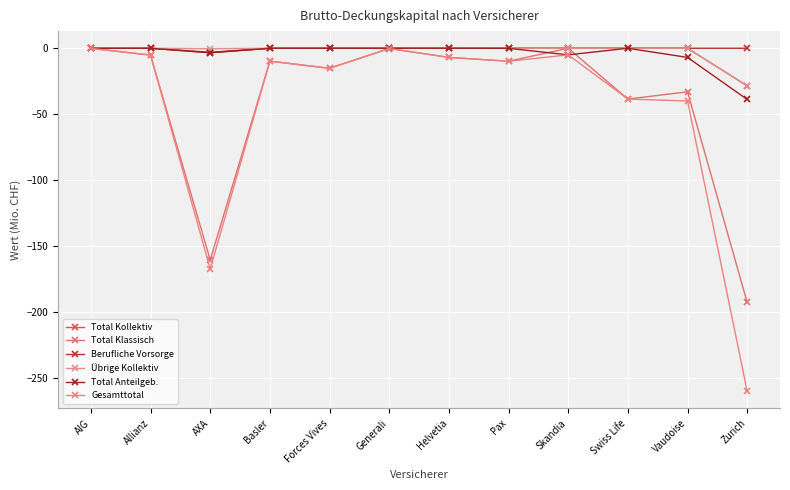

Does the chart have visible grid lines?

Yes